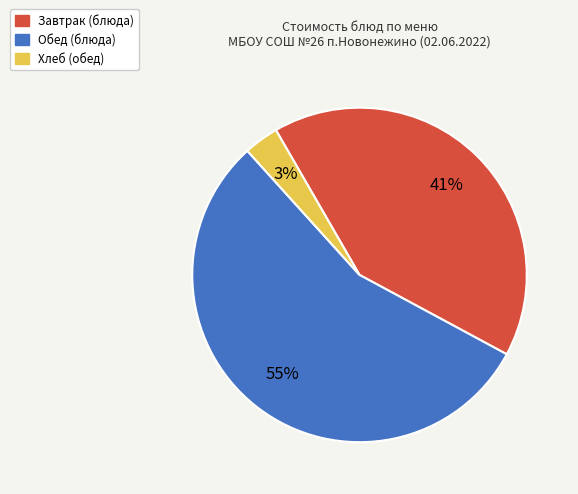

Count the number of slices in the pie.

3